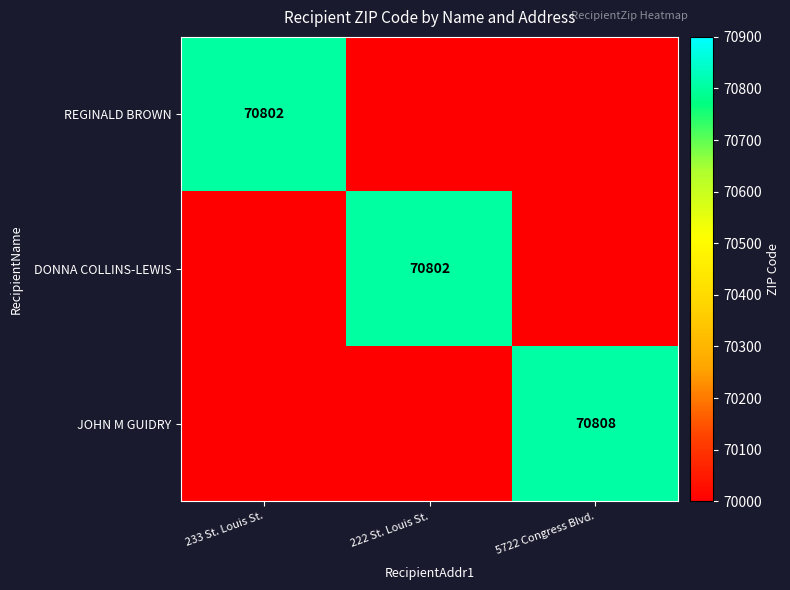

The value of REGINALD BROWN at 233 St. Louis St. is 37791. True or false?

False